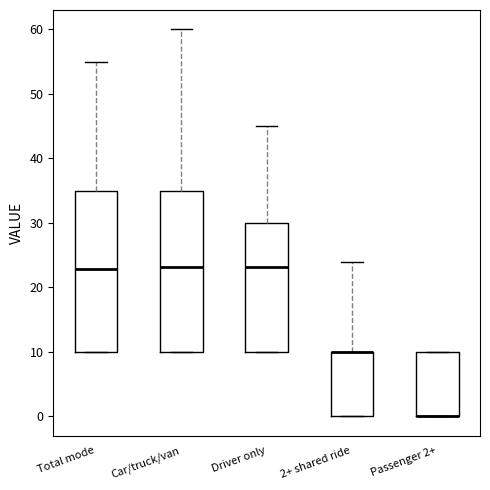

Where is the upper edge of the box for 2+ shared ride on the y-axis? The values are not printed on the chart, so give them approximately, as read against the axis.

10